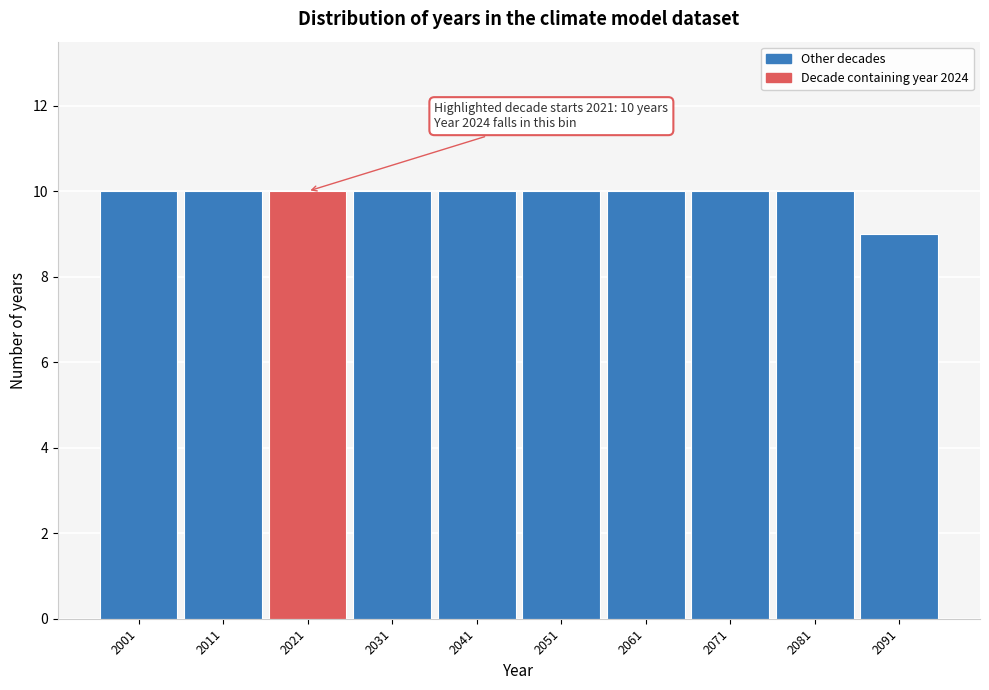

Reading right to left, what are all the values shown in this chart?

2091=9	2081=10	2071=10	2061=10	2051=10	2041=10	2031=10	2021=10	2011=10	2001=10